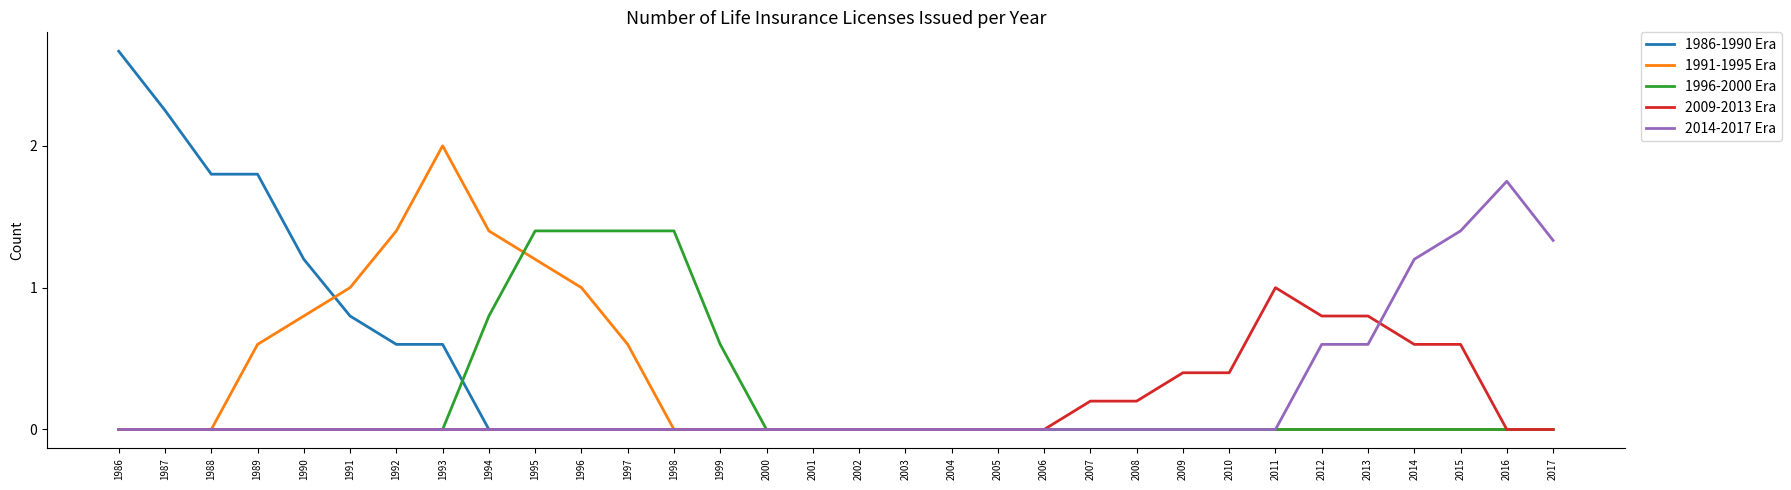

Does the chart display data point markers on the line(s)?

No